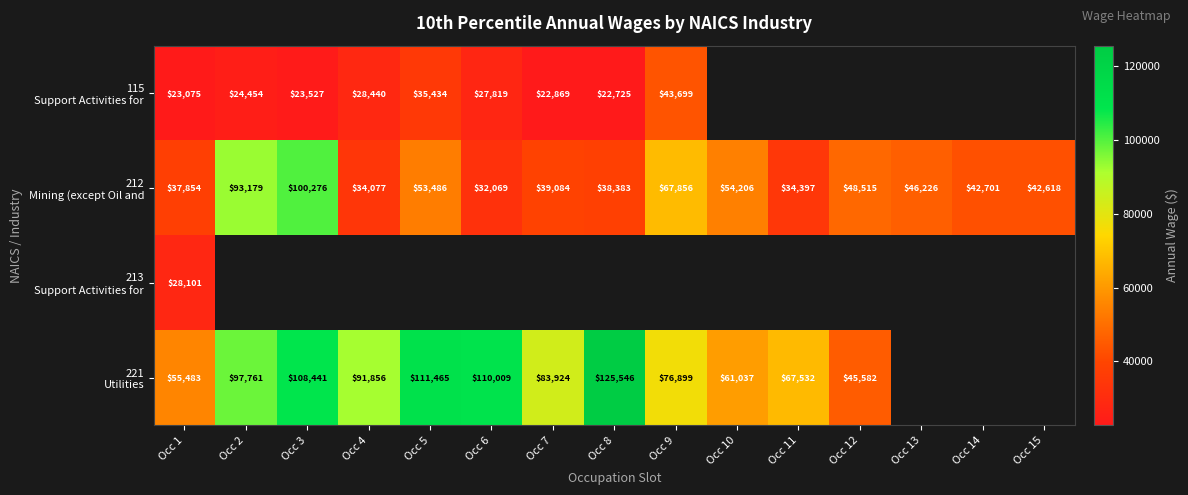

How many values in the 115 Support Activities for series are below 35434?

7